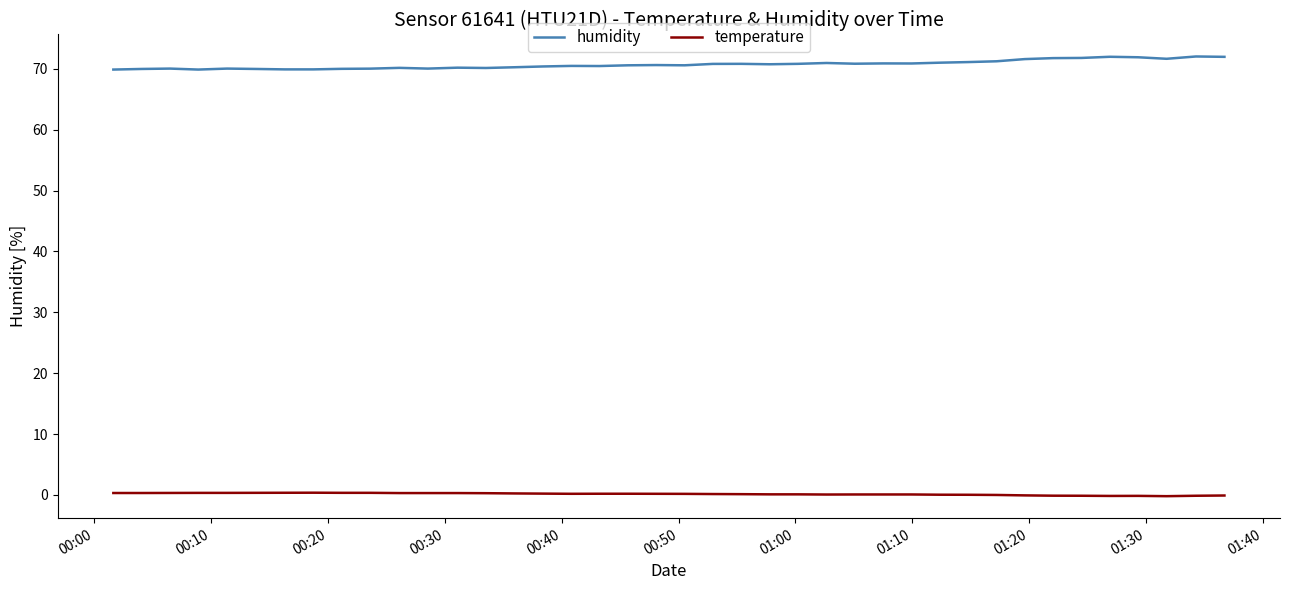

Count the number of data series in this chart.

2